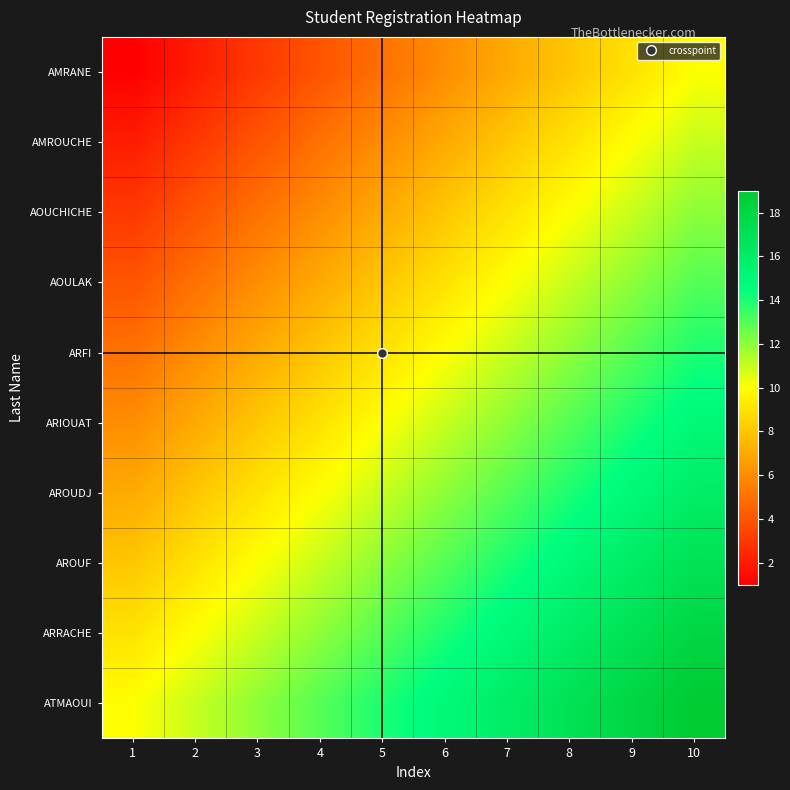

At how many categories does at least one series exceed 8?

10